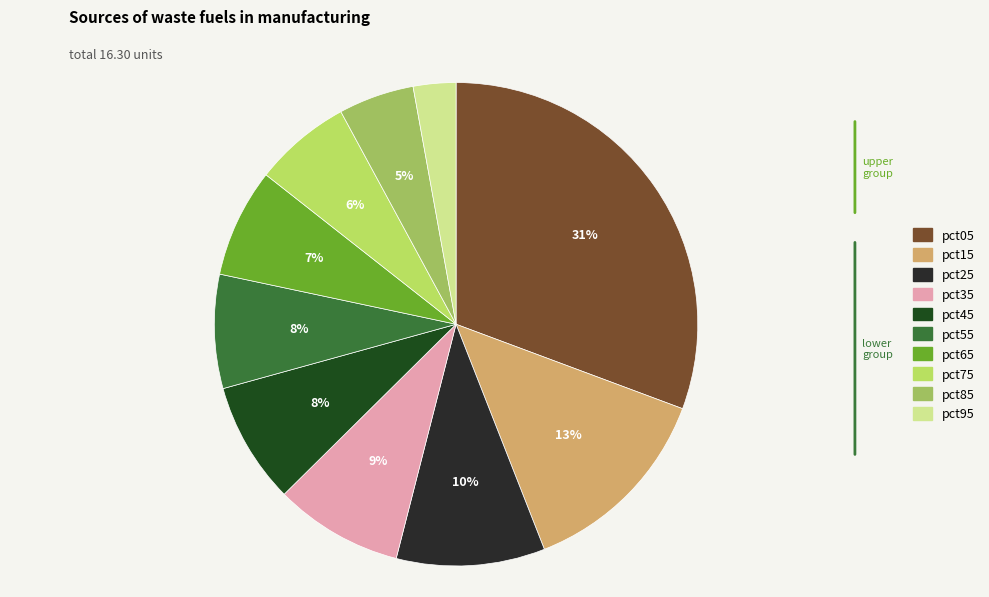

How many segments does this pie chart have?

10